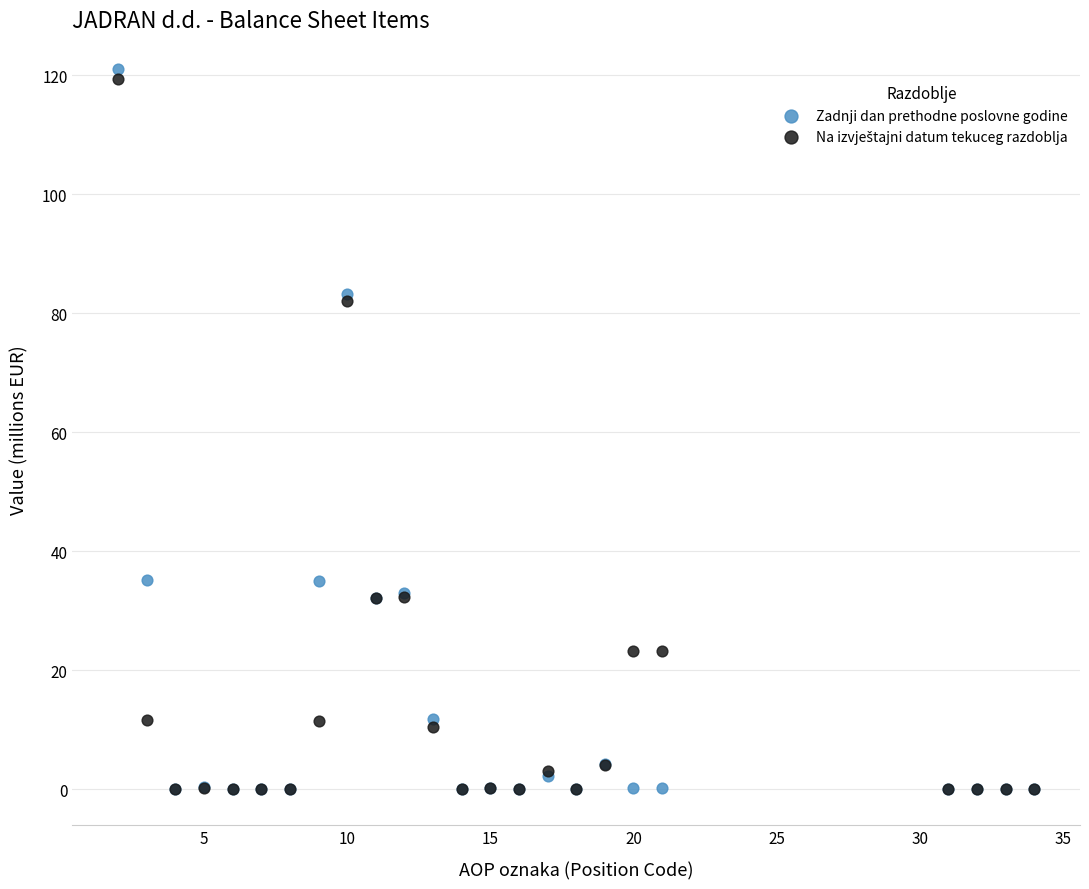

Which series has the largest Y range (max minus min)?

Zadnji dan prethodne poslovne godine